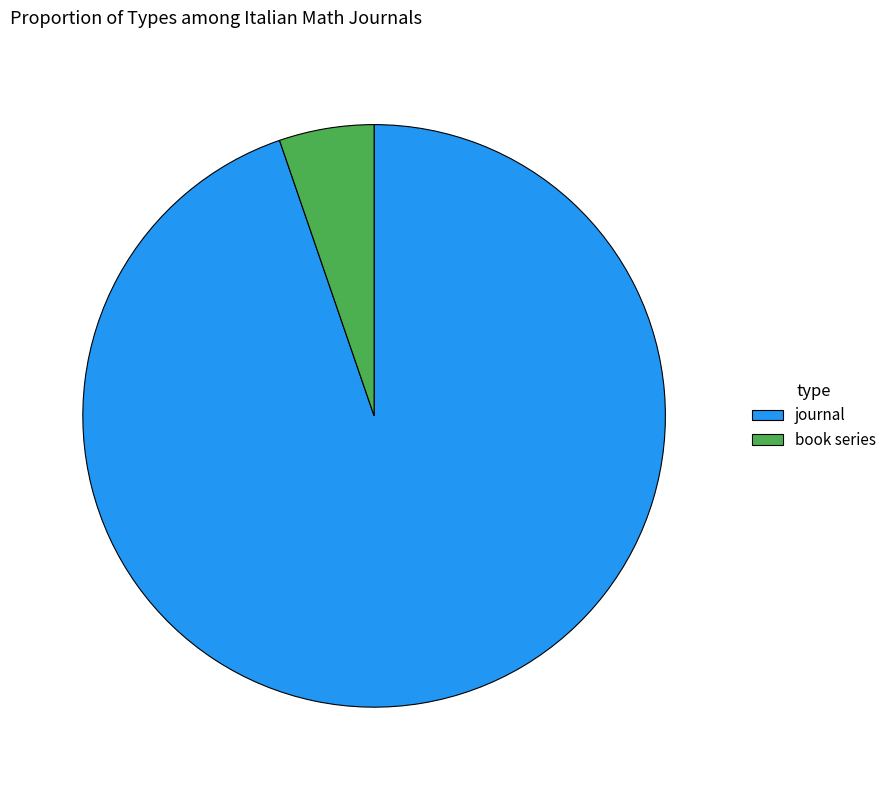

What is the ratio of the value at journal to the value at book series?

18.0